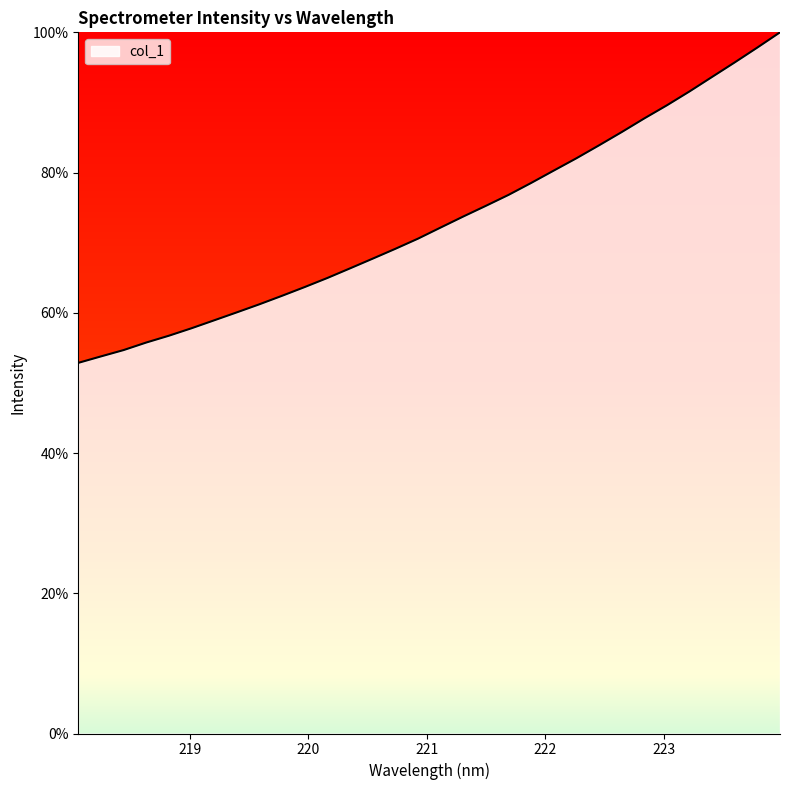

What is the sum of all values?

2341.3